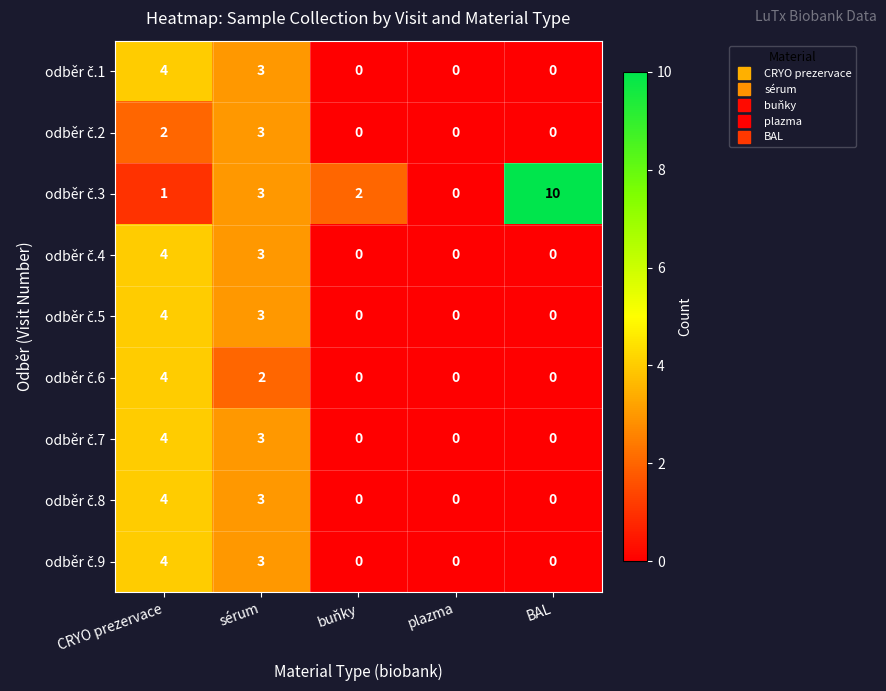

What is the total value across all series at BAL?

10